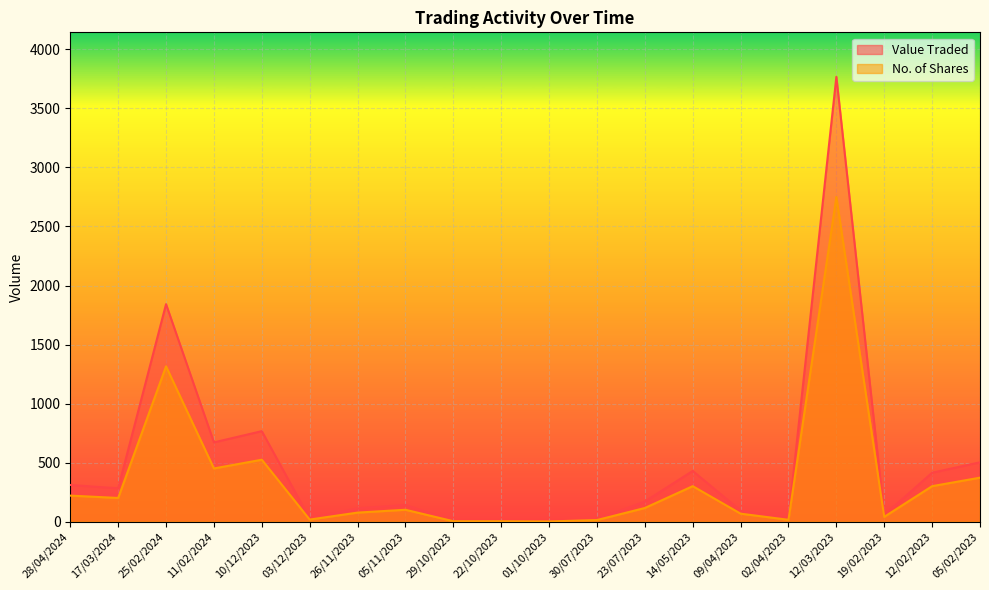

Is the value of Value Traded at 22/10/2023 greater than the value of No. of Shares at 09/04/2023?

No